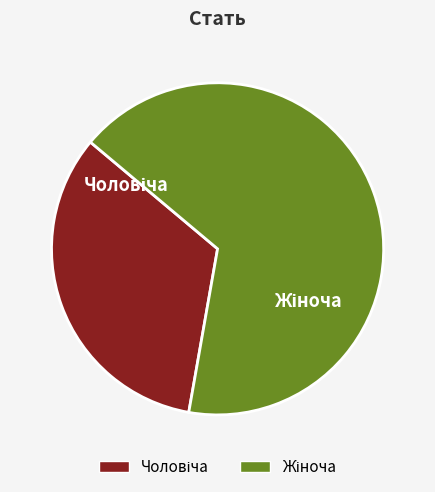

Is there a majority slice in this chart?

Yes